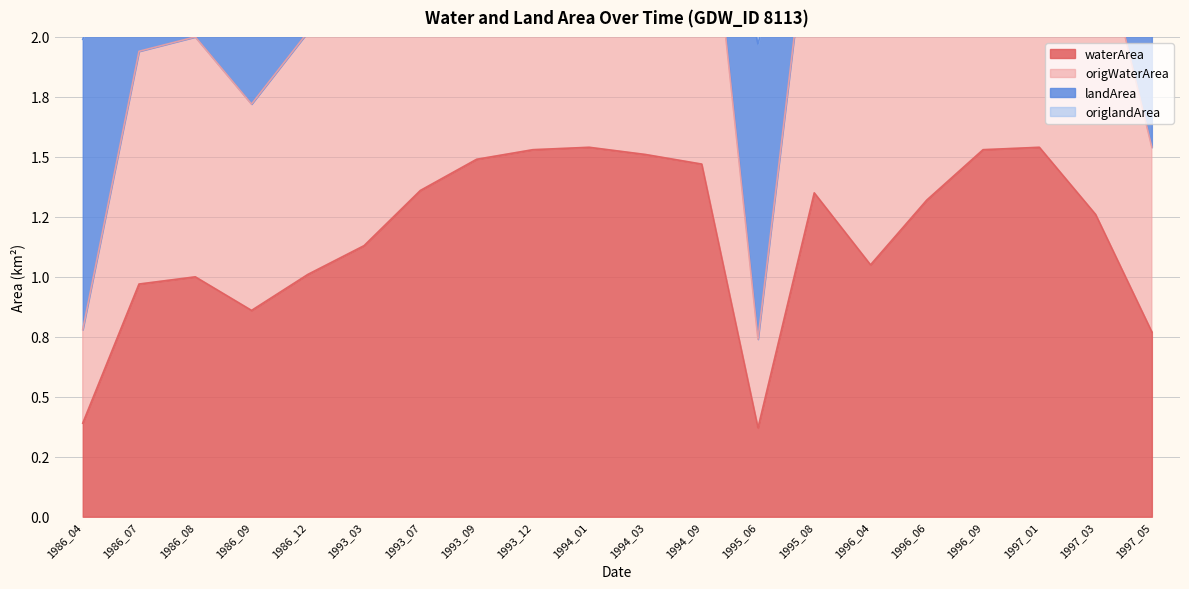

What is the sum of all waterArea values?

23.4